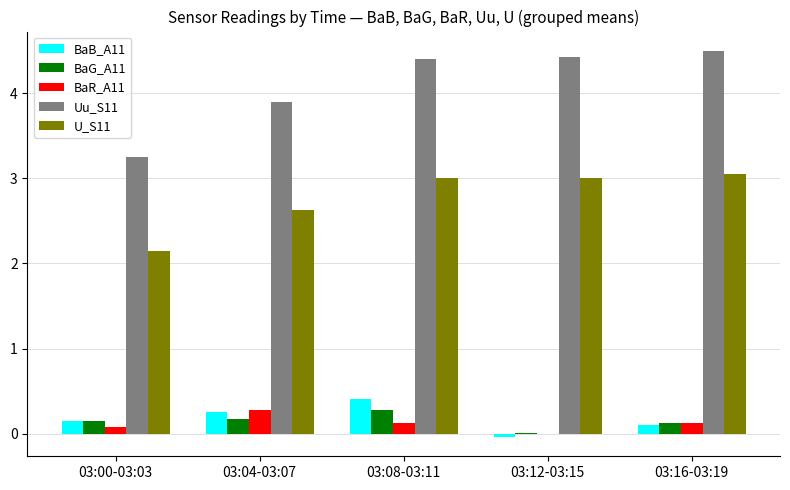

How many groups of bars are there?

5